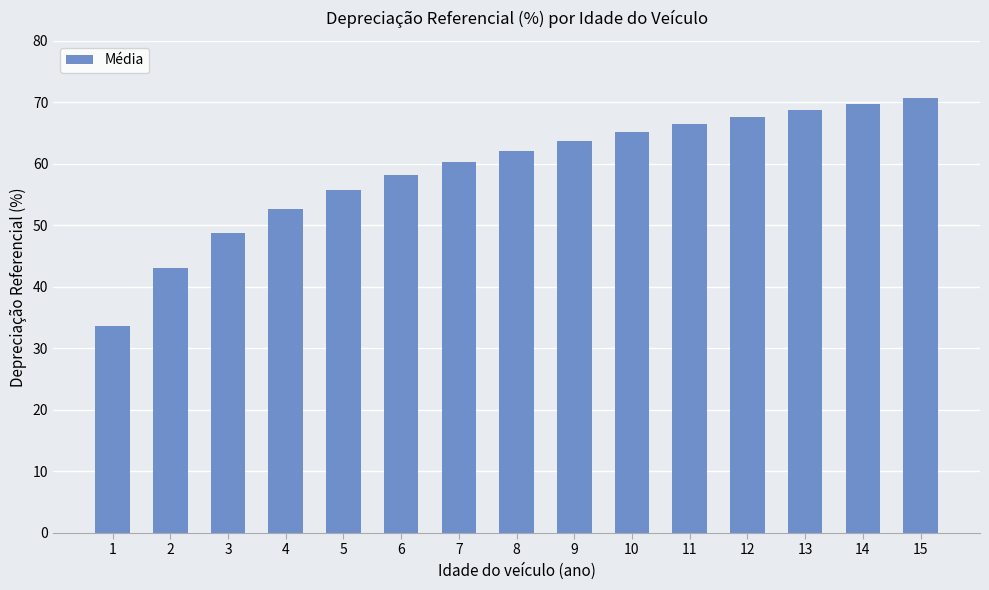

Reading left to right, transcribe all the data shown in this chart.

33.6	43.1	48.7	52.6	55.7	58.2	60.3	62.1	63.7	65.2	66.5	67.7	68.8	69.8	70.7